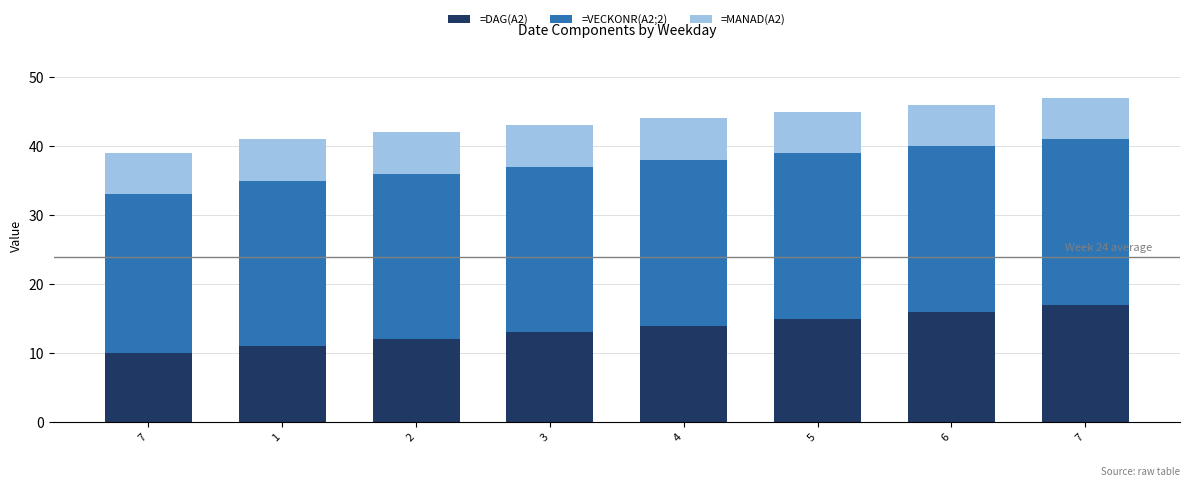

At how many categories does at least one series exceed 11?

8